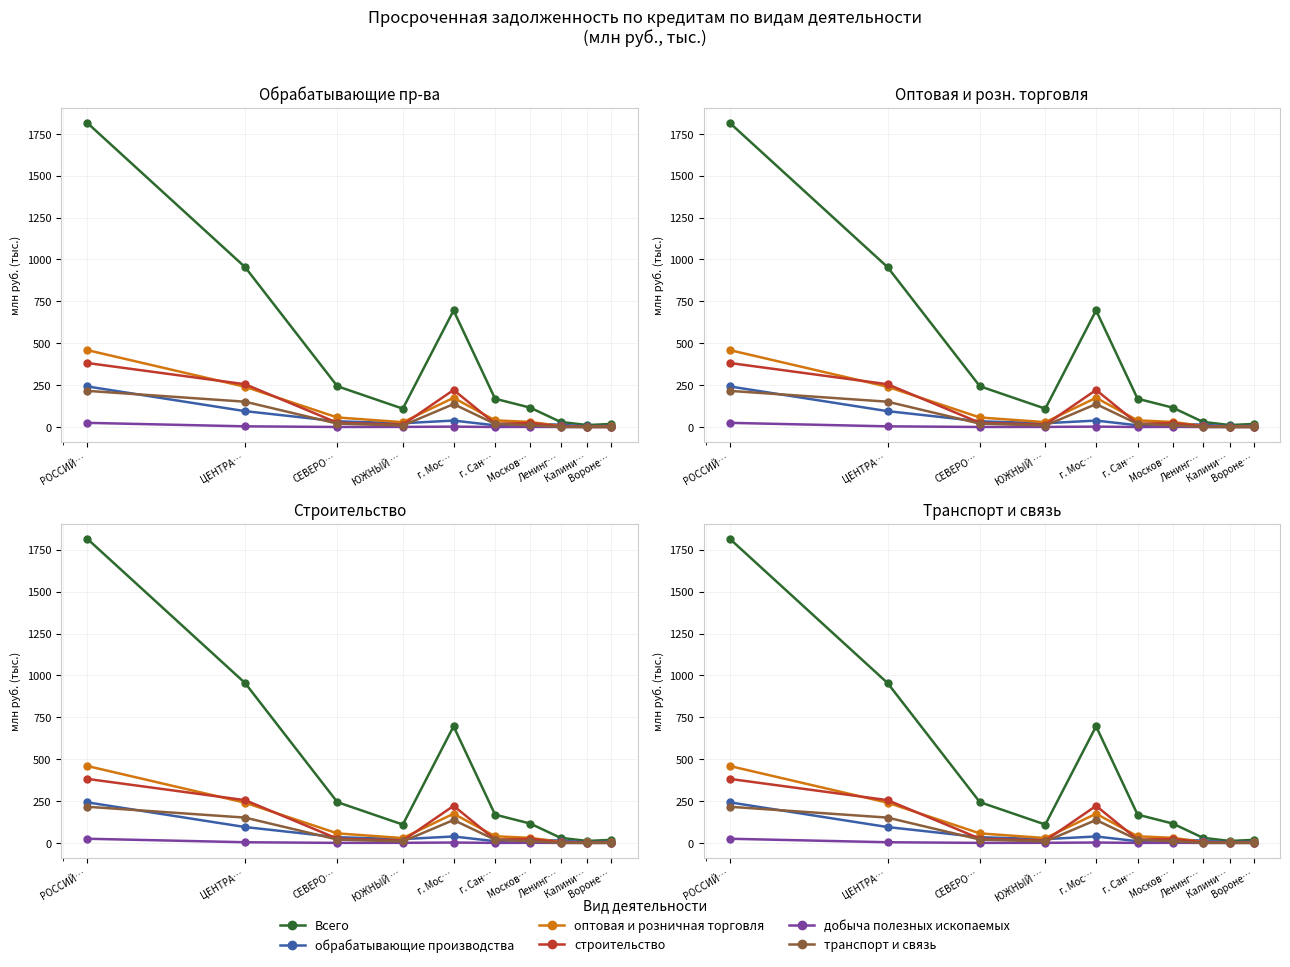

The value of строительство at Москов… is 23.7. True or false?

True